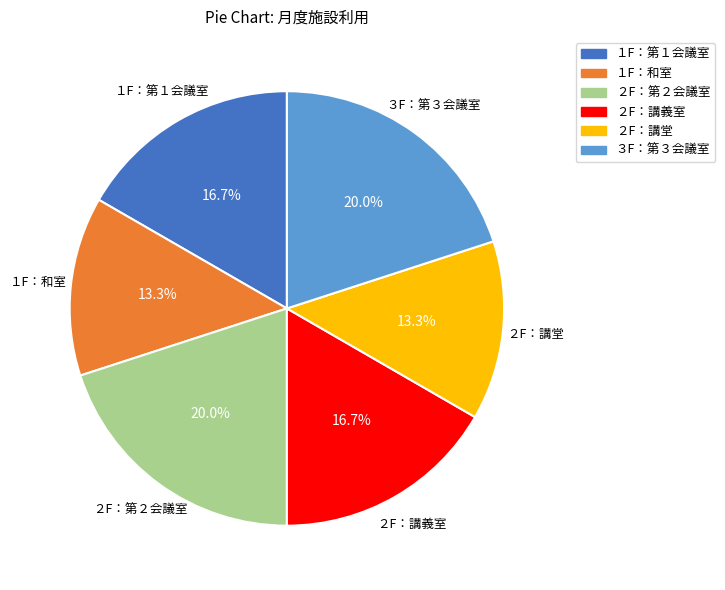

Does １F：和室 account for over 50% of the chart?

No